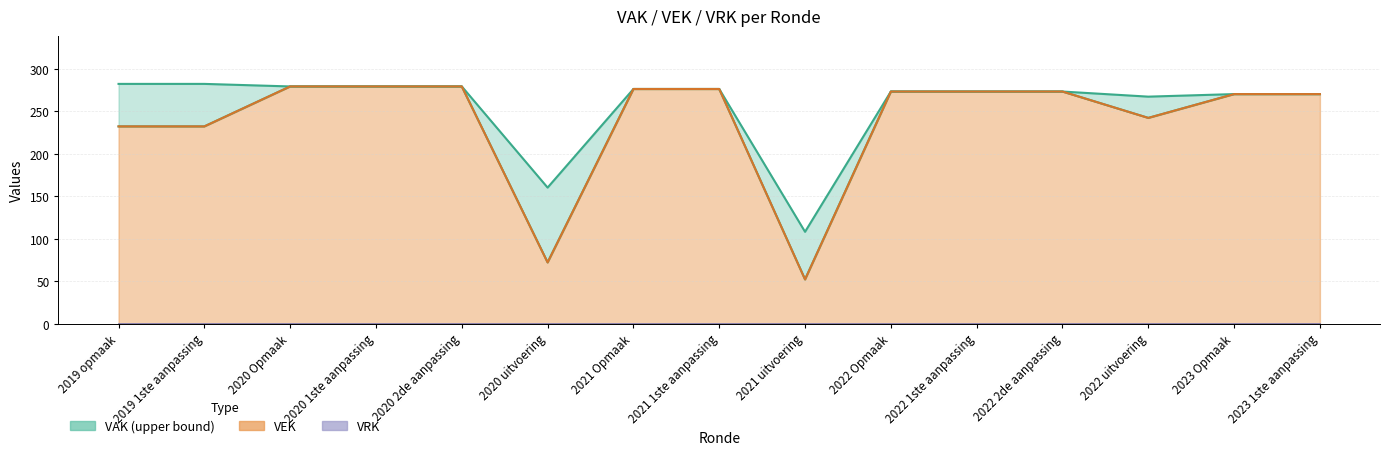

What is the change in value from 2020 1ste aanpassing to 2022 uitvoering?

-37